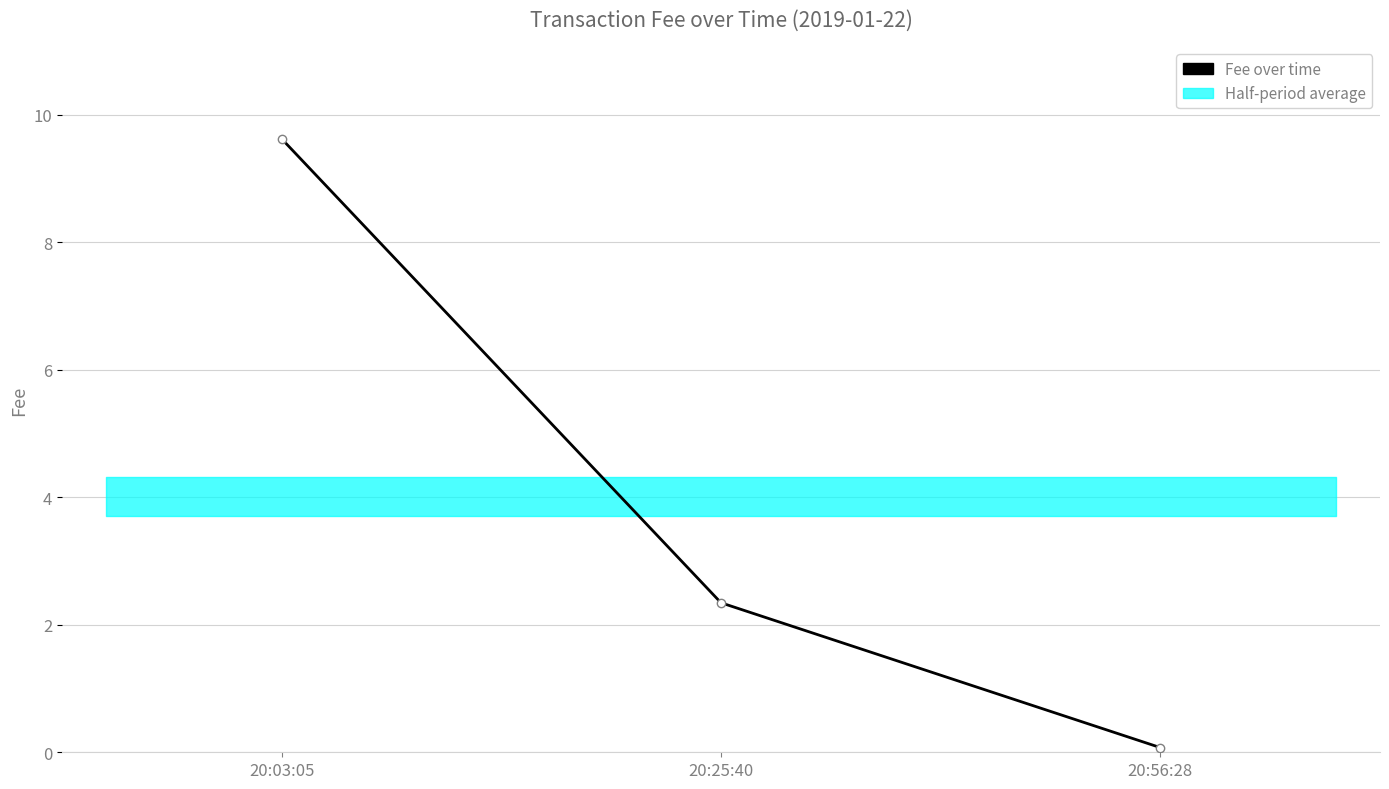

Does the chart display data point markers on the line(s)?

Yes